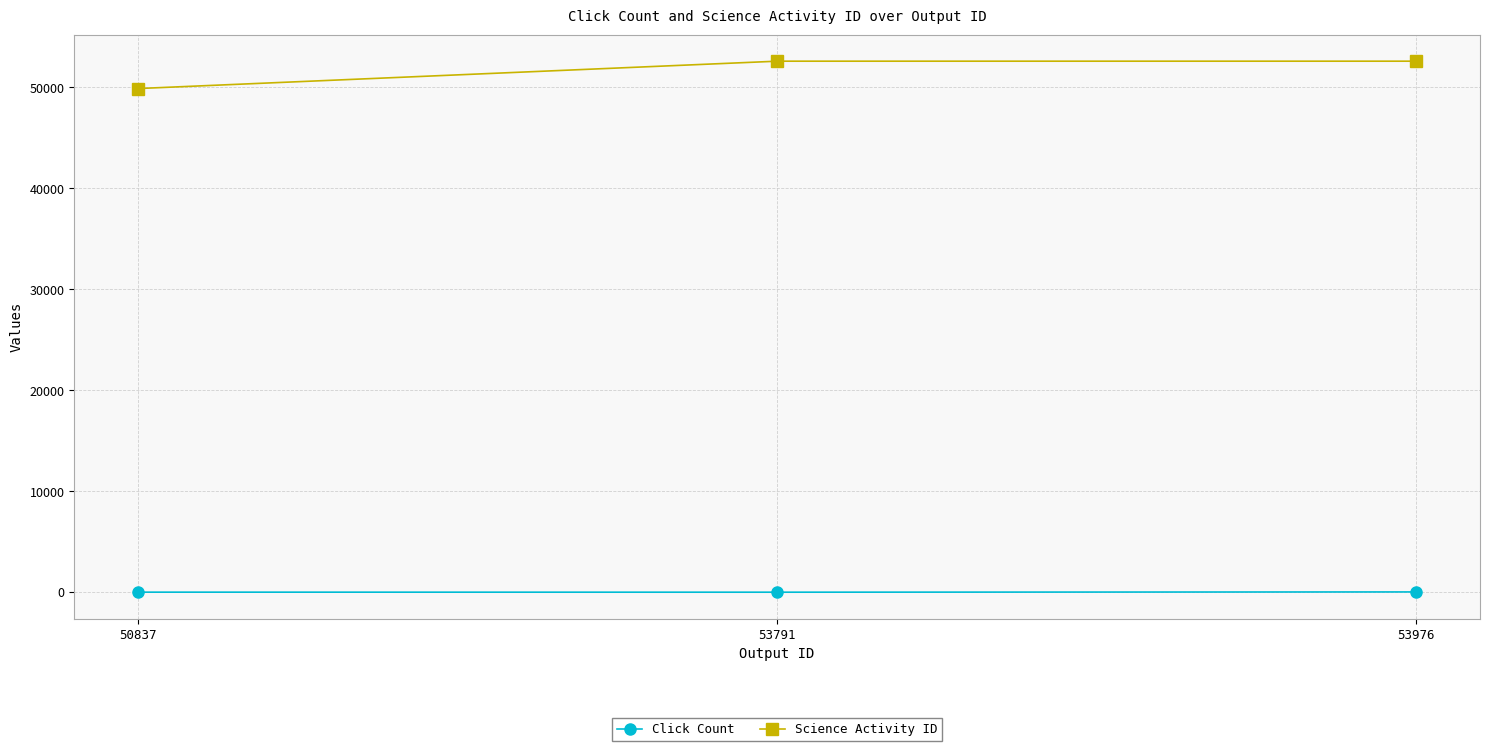

Count the Science Activity ID values in the range 49872 to 52581.

3